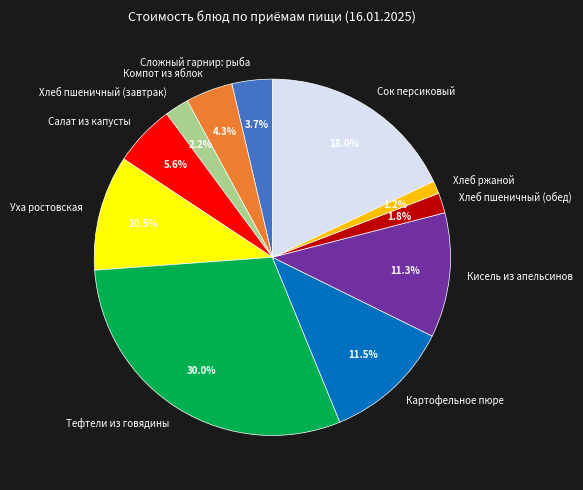

Which slice is the smallest?

Хлеб ржаной